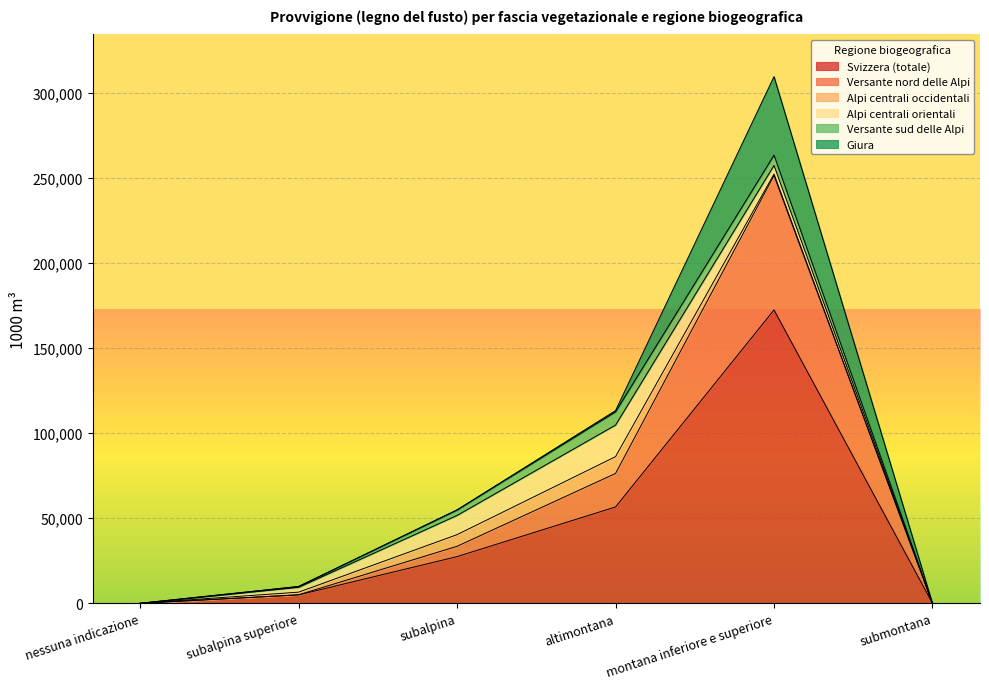

Count the number of data series in this chart.

6